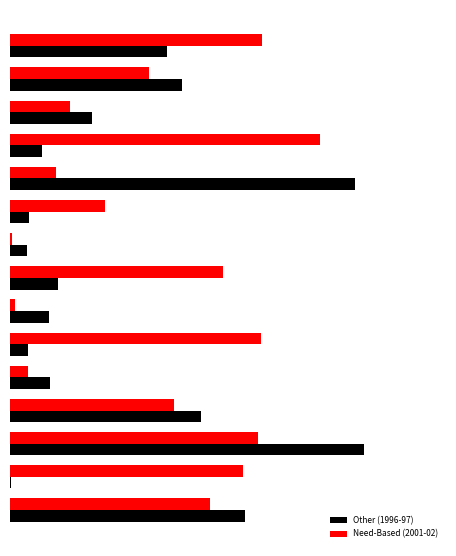

What is the value of the Other (1996-97) bar at the 11th from the left?

0.1